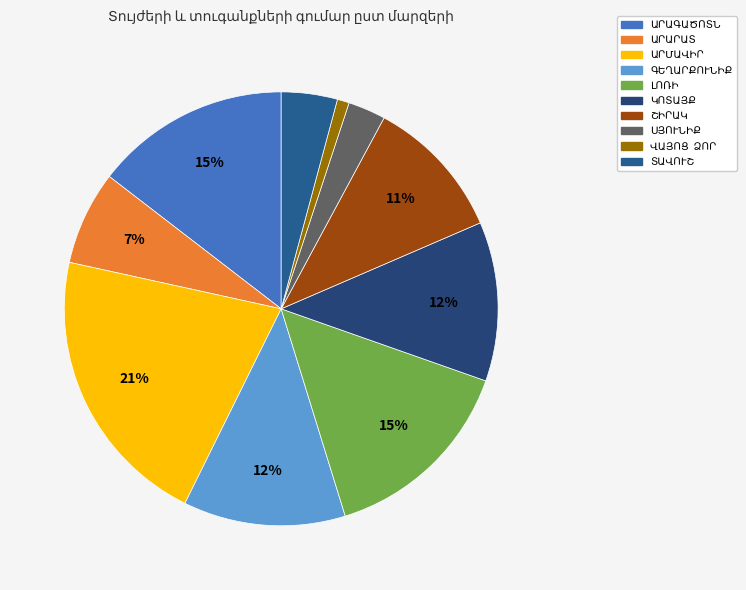

To the nearest percent, what is the difference between the ԿՈՏԱՅՔ and ԼՈՌԻ slice percentages?

3%